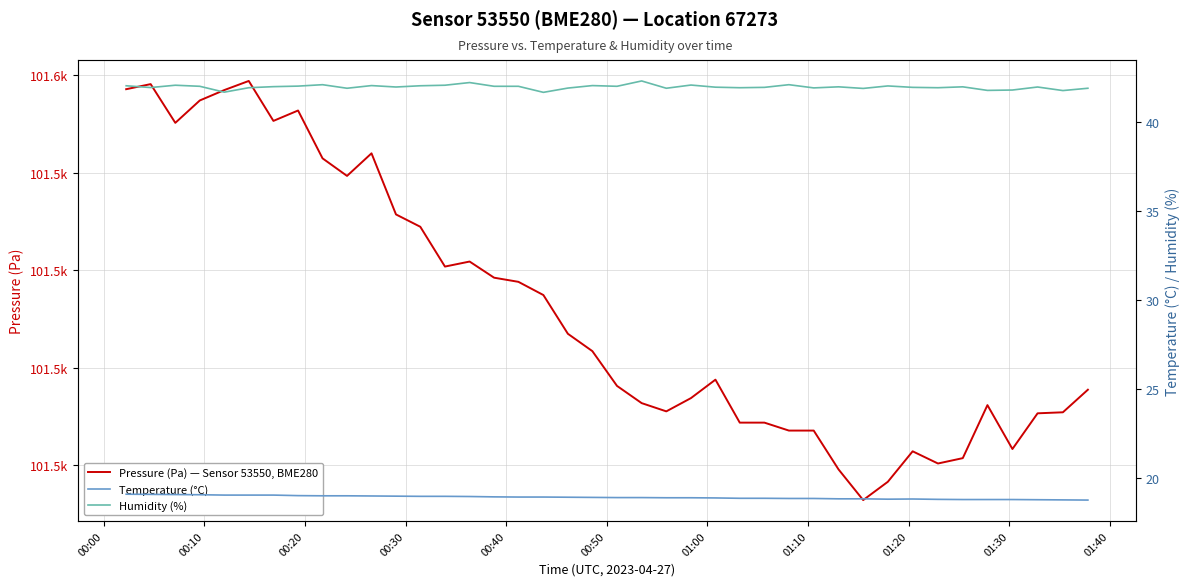

Is it true that Humidity (%) equals 12.7 at 26?

False